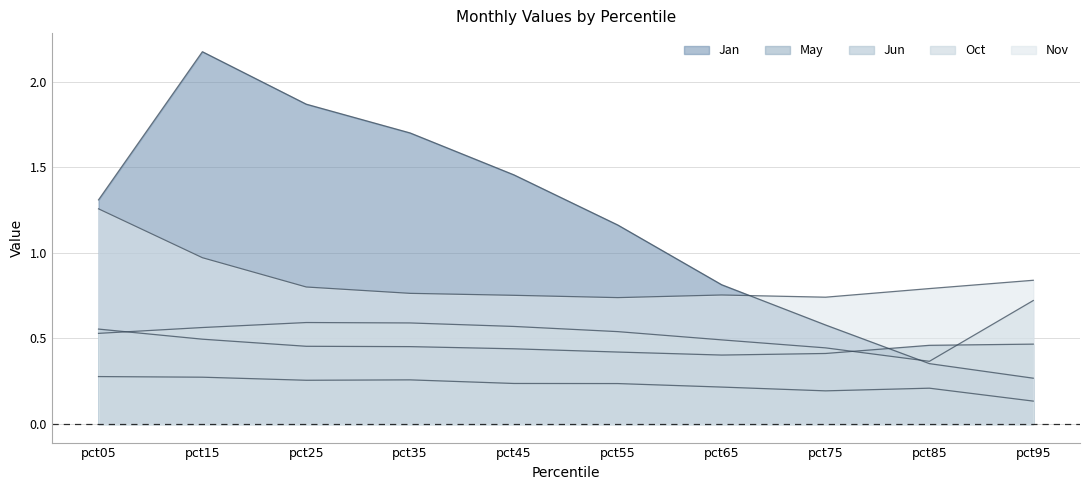

What are all the series names shown in the legend?

Jan, May, Jun, Oct, Nov